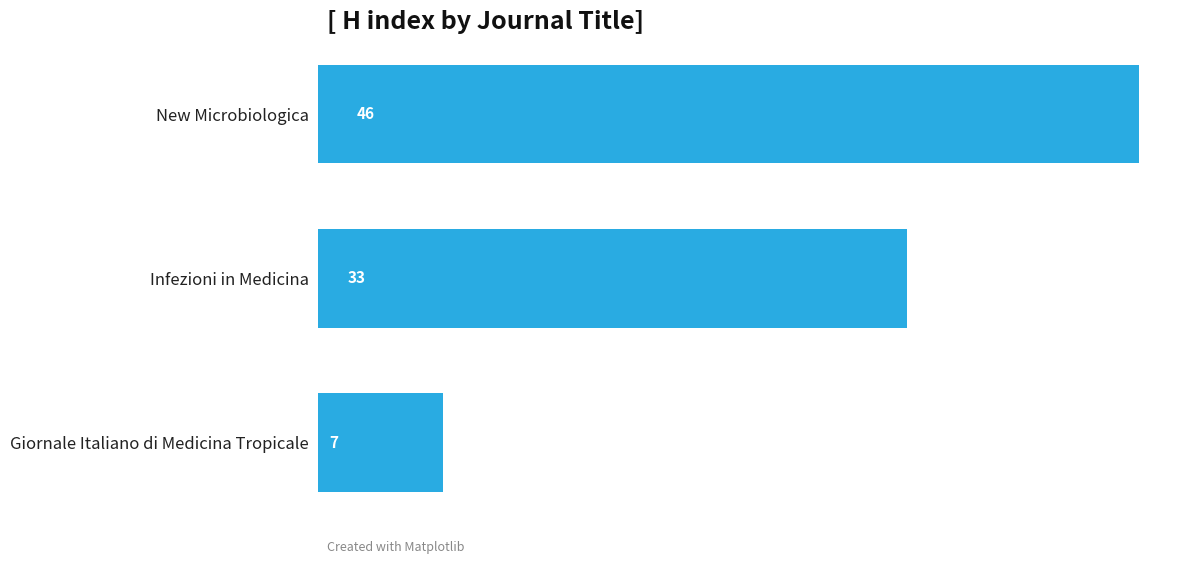

How many bars are there in total?

3